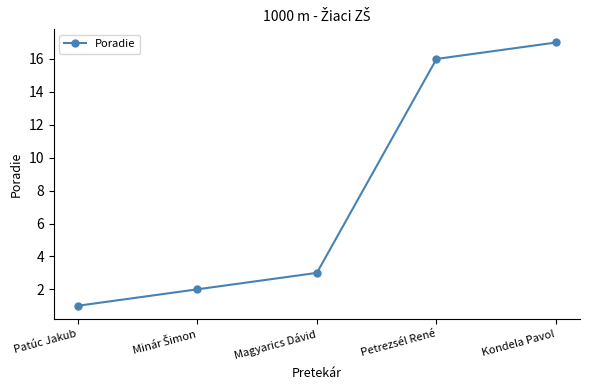

What value does the data have at Petrezsél René?

16